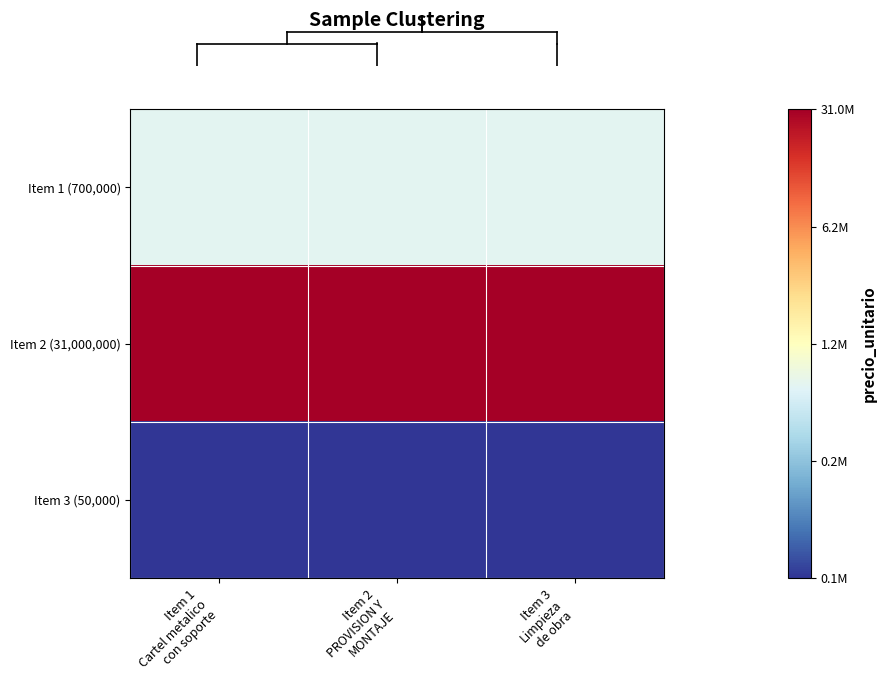

Reading left to right, transcribe all the data shown in this chart.

Item 1 (700,000): Item 1
Cartel metalico
con soporte=13.5	Item 2
PROVISION Y
MONTAJE=13.5	Item 3
Limpieza
de obra=13.5
Item 2 (31,000,000): Item 1
Cartel metalico
con soporte=17.2	Item 2
PROVISION Y
MONTAJE=17.2	Item 3
Limpieza
de obra=17.2
Item 3 (50,000): Item 1
Cartel metalico
con soporte=10.8	Item 2
PROVISION Y
MONTAJE=10.8	Item 3
Limpieza
de obra=10.8